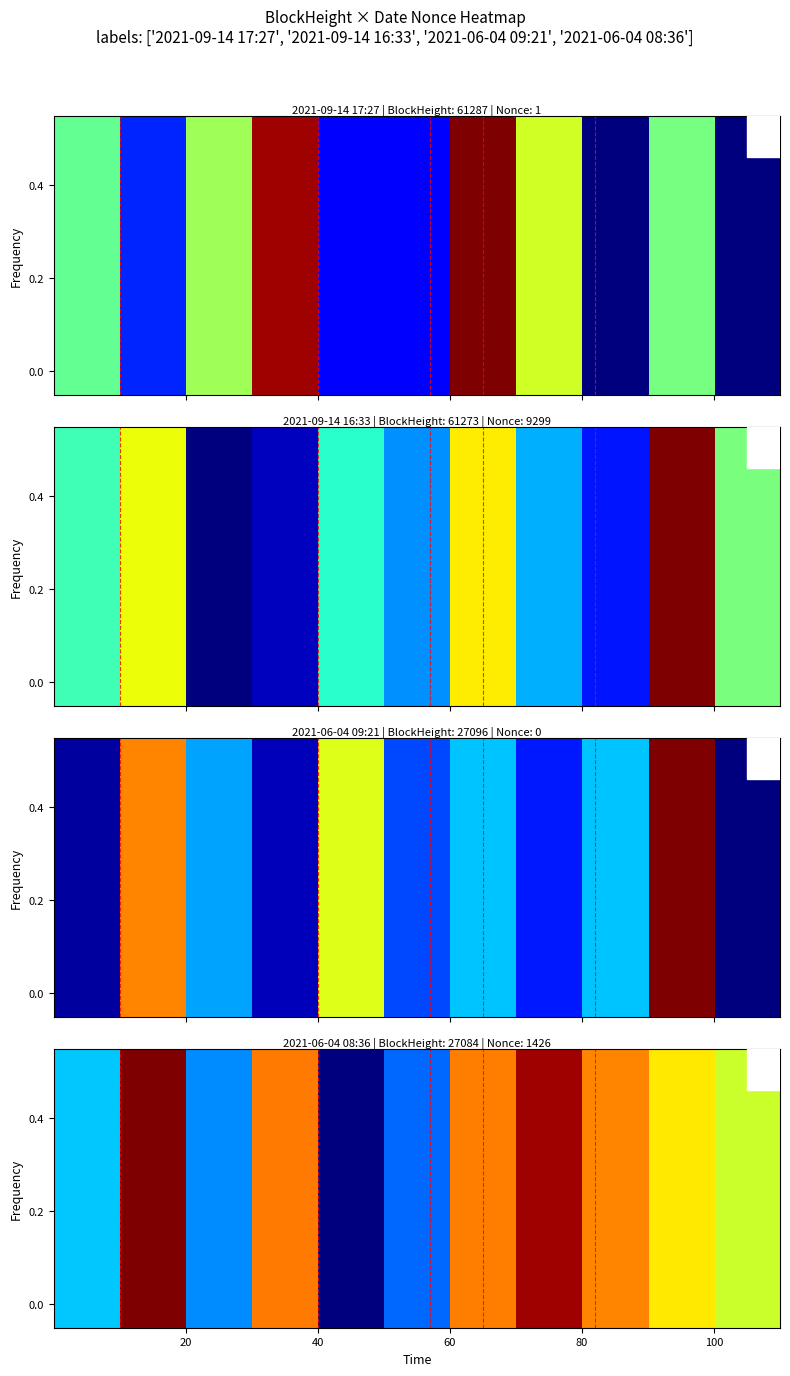

Count the number of values greater than 0.

10